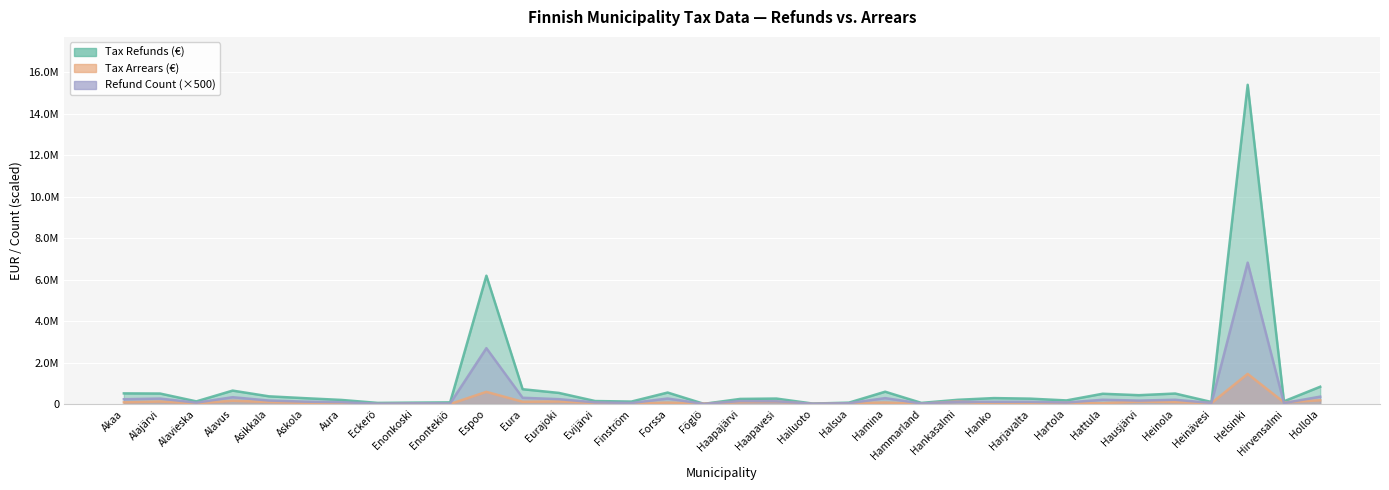

True or false: Jäännösverojen kokonaiseuromäärä has more than 2 points higher than both neighbors.

True